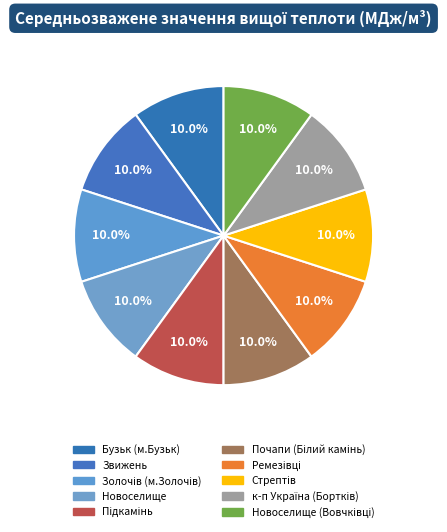

Which category has the biggest portion of the pie?

Бузьк (м.Бузьк)